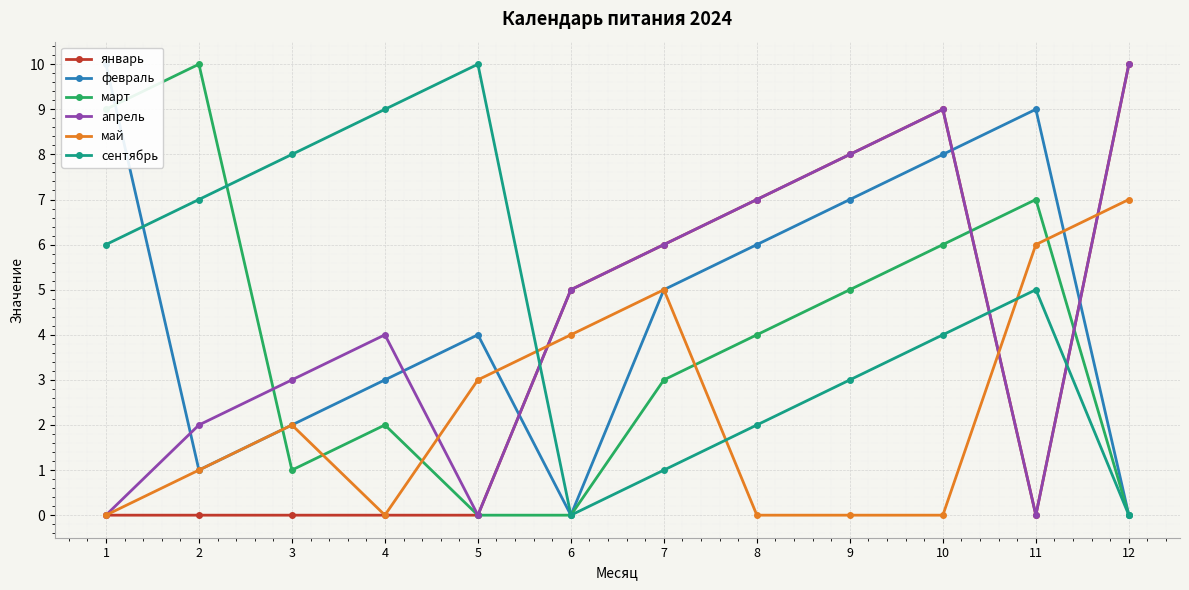

True or false: февраль has a value of 0 at 6.

True